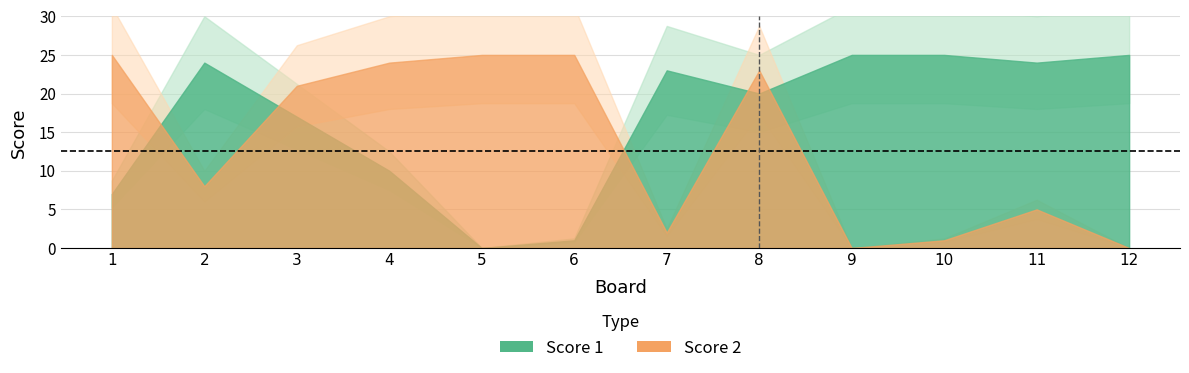

True or false: Score 2 has a value of 12 at 4.

False